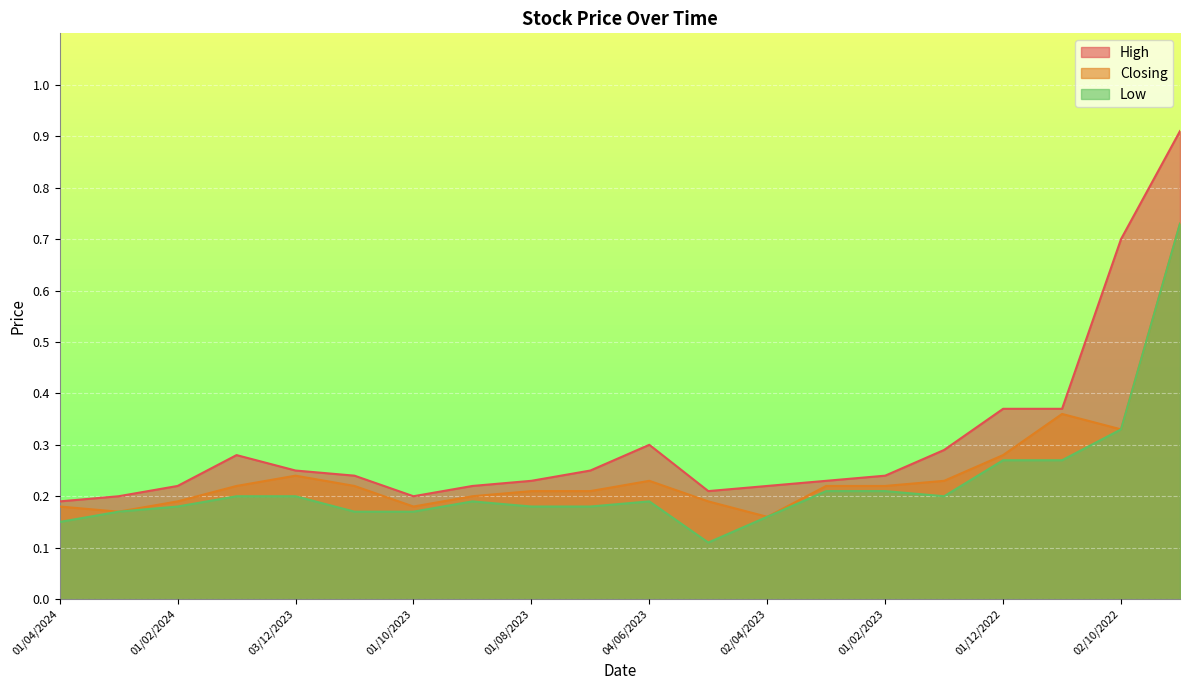

At how many categories does at least one series exceed 0?

20